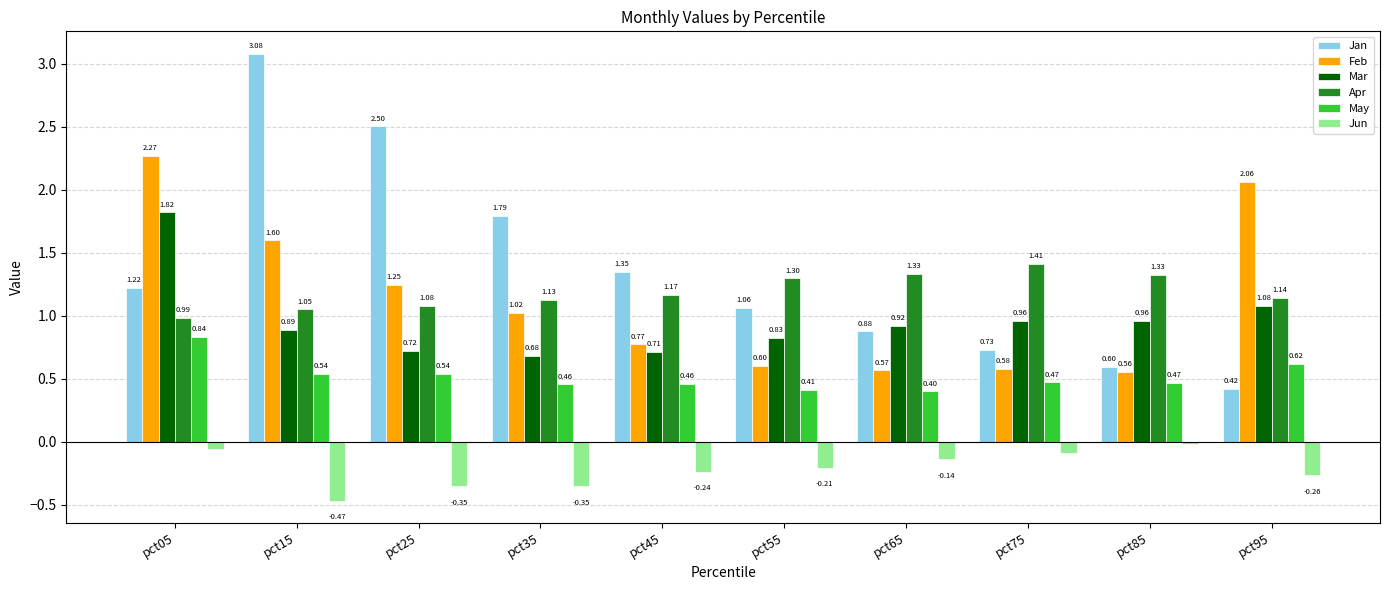

List the labels in order of Jan value, smallest first.

pct95, pct85, pct75, pct65, pct55, pct05, pct45, pct35, pct25, pct15